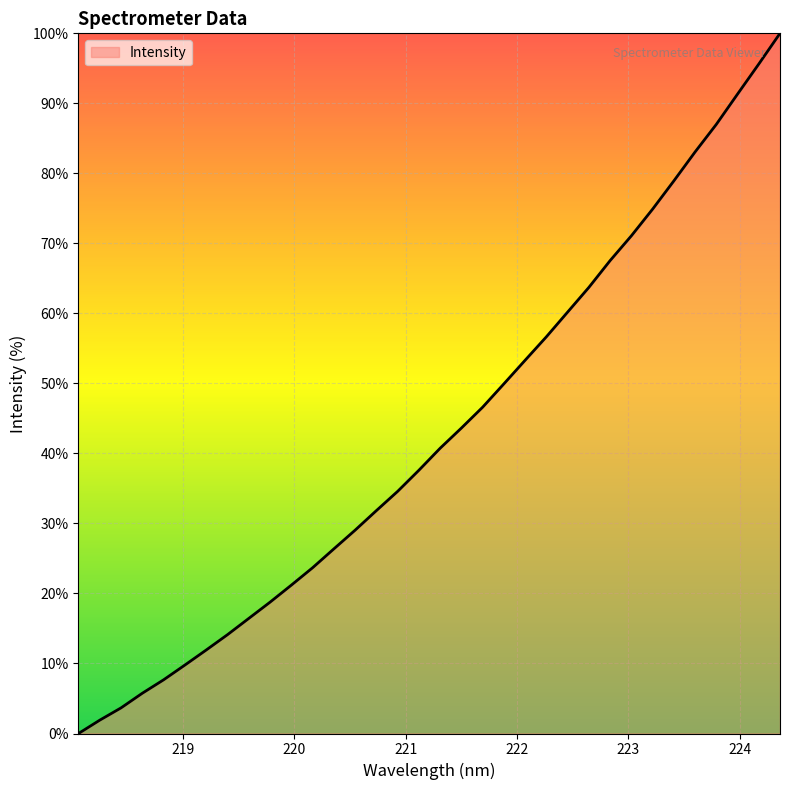

What is the maximum value shown in the chart?

100.0